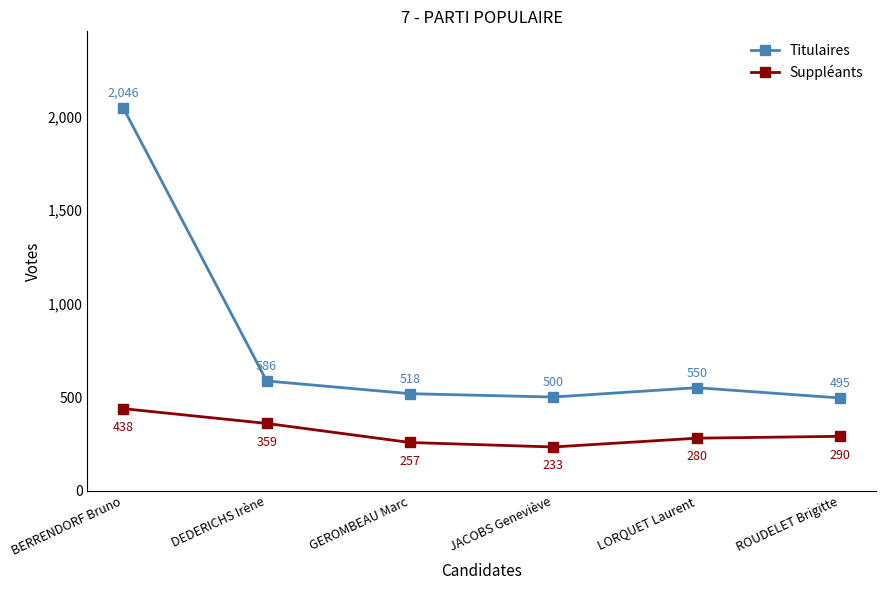

At which label does Titulaires first exceed 550?

BERRENDORF Bruno